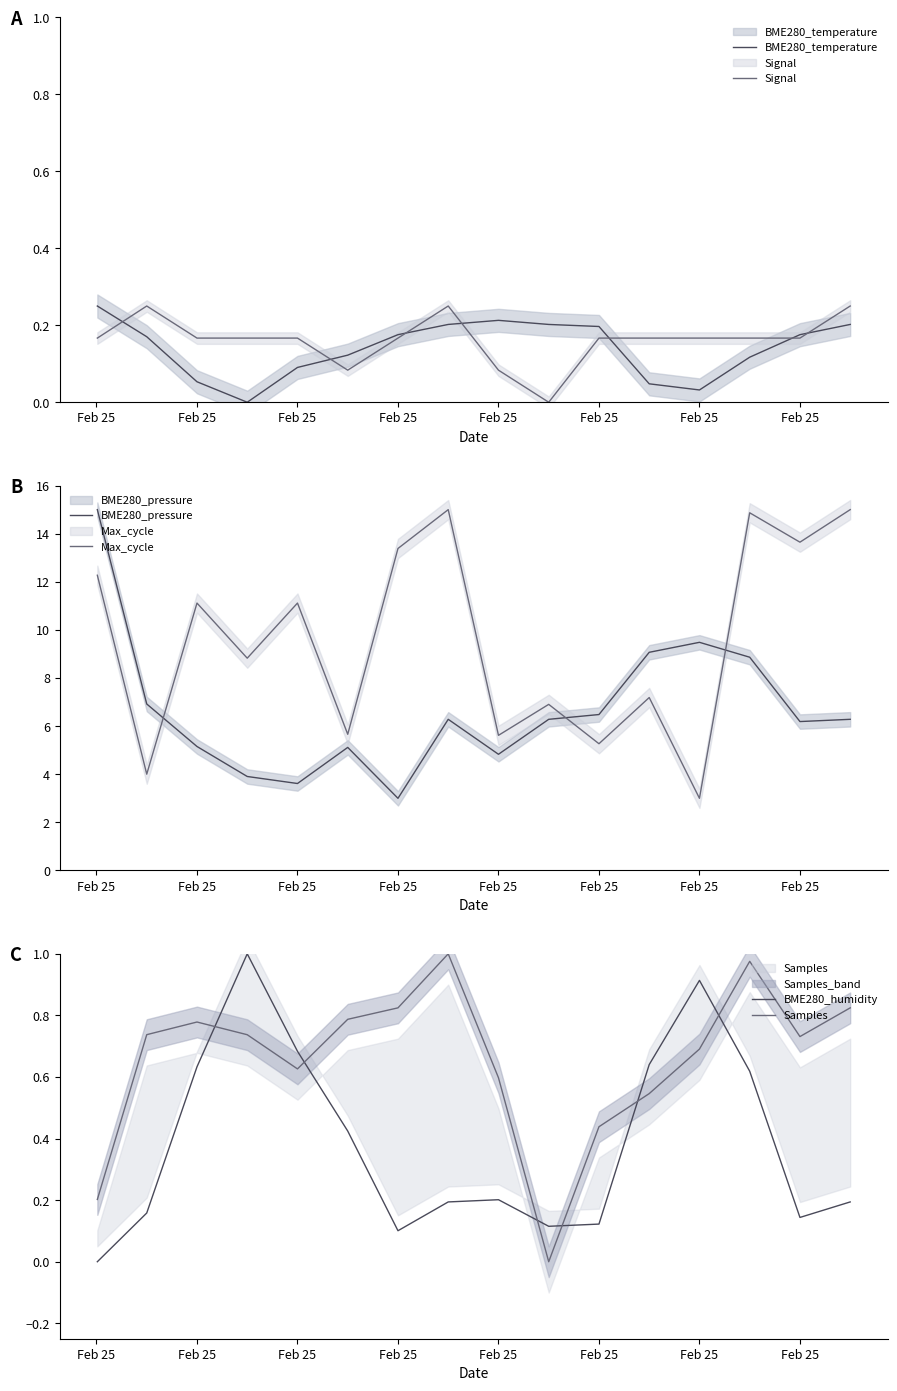

Is the value of Max_cycle at Feb 25 greater than the value of Samples at Feb 25?

Yes